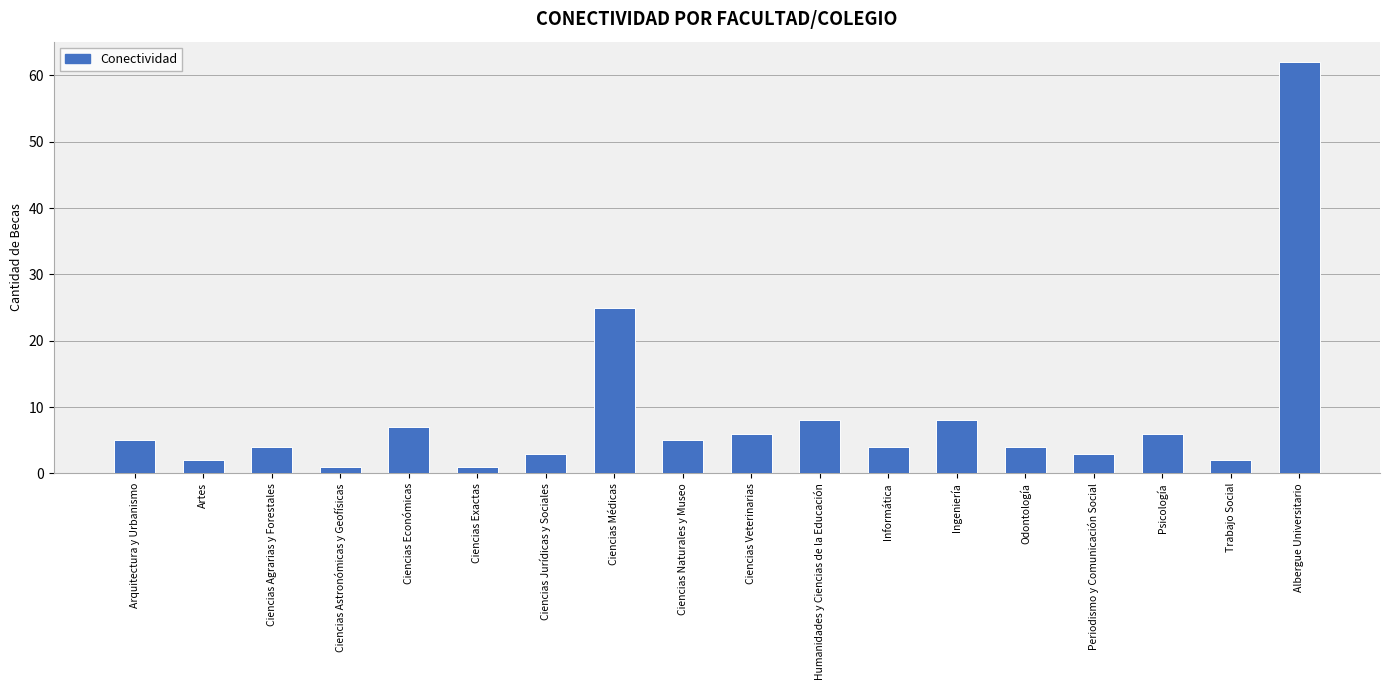

Reading right to left, what are all the values shown in this chart?

62	2	6	3	4	8	4	8	6	5	25	3	1	7	1	4	2	5